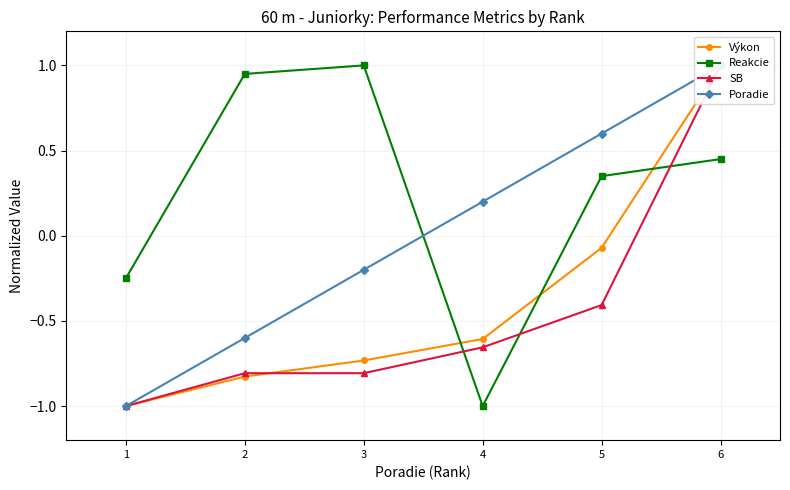

Which series has the largest total across all categories?

Reakcie